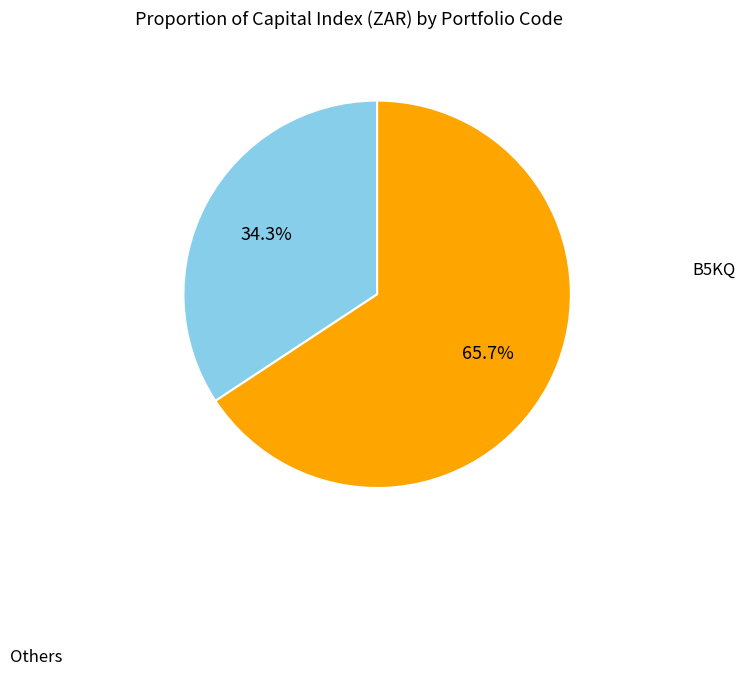

Does any single category account for the majority?

Yes